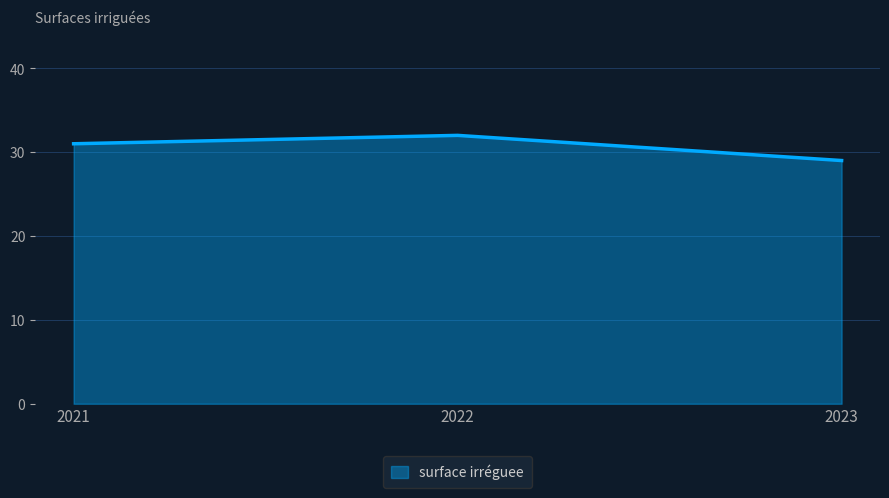

Between 2022 and 2023, which is larger?

2022